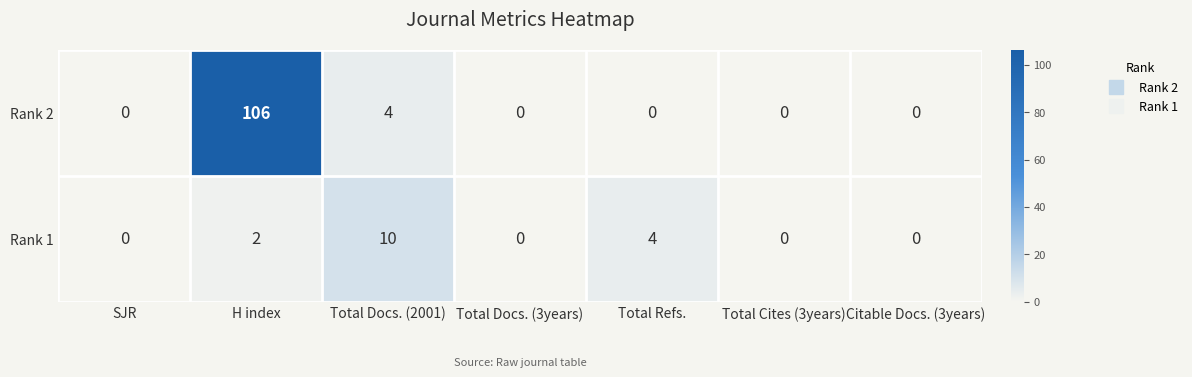

At which label does Rank 1 reach its peak?

Total Docs. (2001)